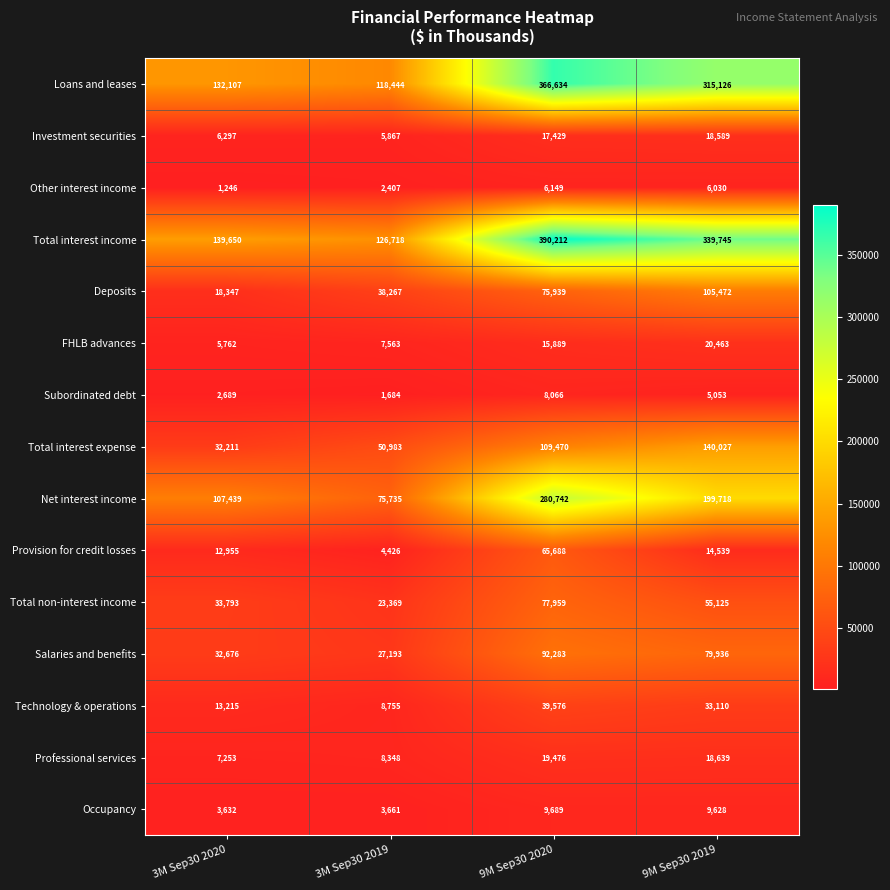

Between 3M Sep30 2020 and 3M Sep30 2019, which series saw the biggest shift?

Net interest income